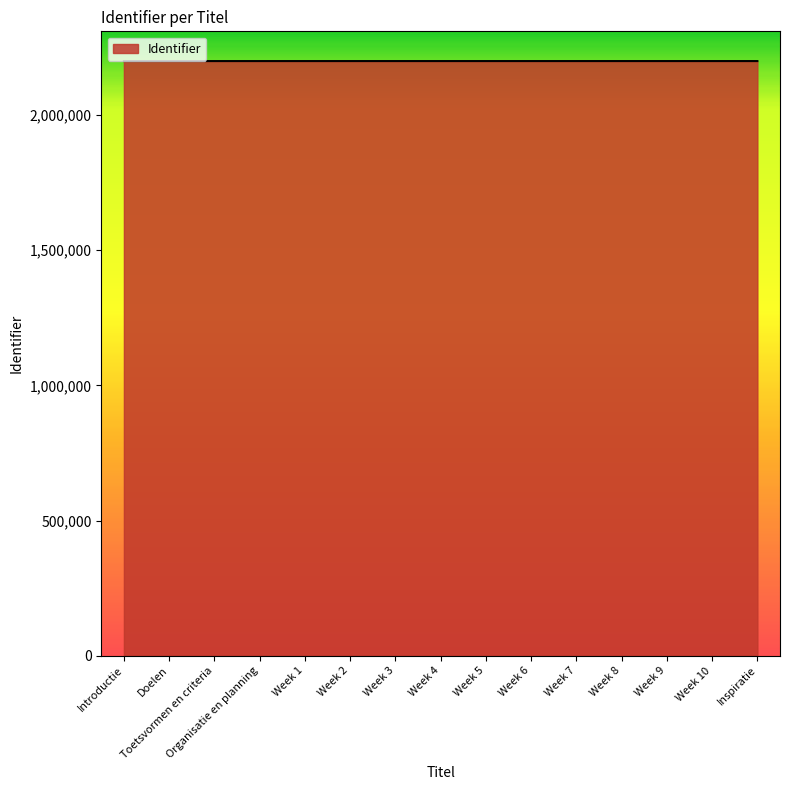

What is the ratio of the value at Week 8 to the value at Week 9?

1.0